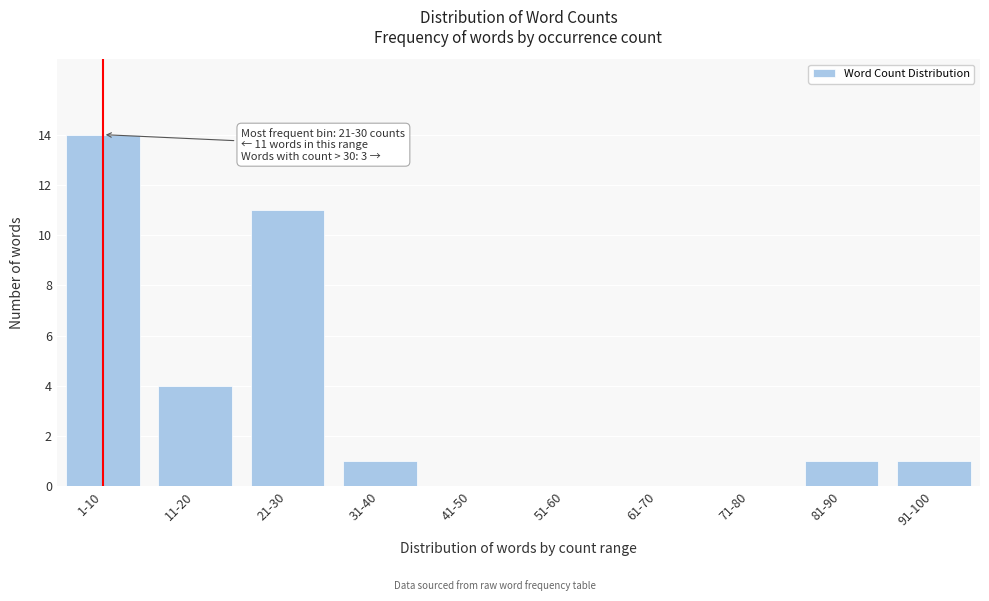

Reading left to right, list all the values displayed in this chart.

1-10=14	11-20=4	21-30=11	31-40=1	41-50=0	51-60=0	61-70=0	71-80=0	81-90=1	91-100=1